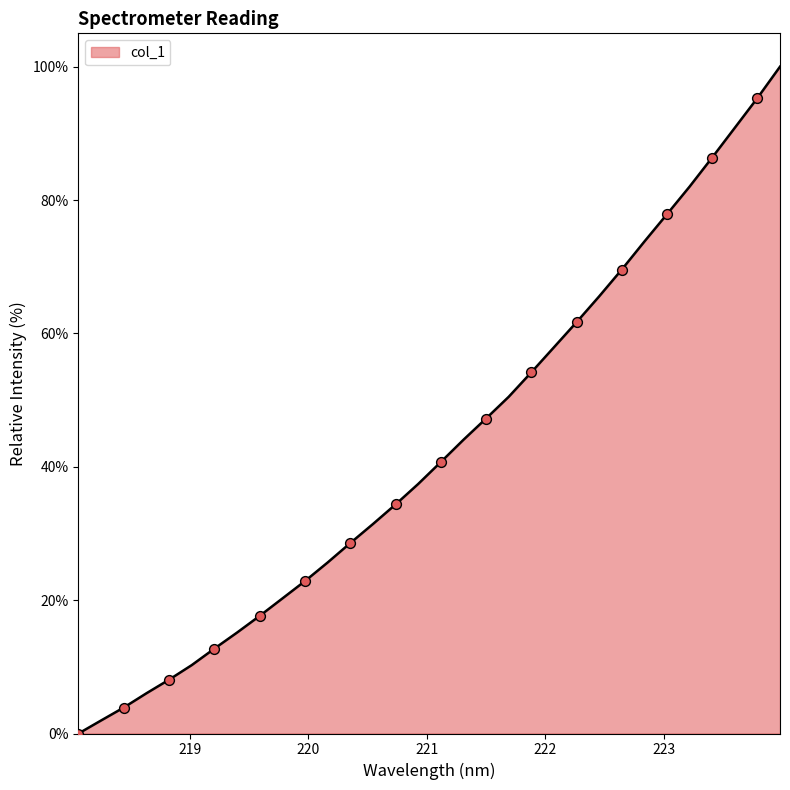

What is the greatest value displayed?

100.0